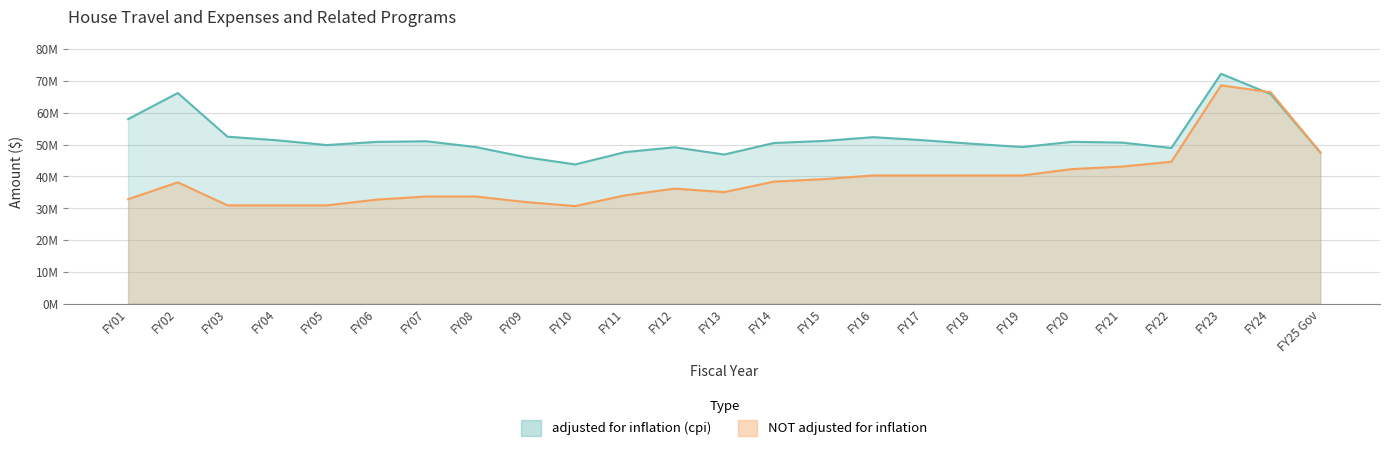

Which has a higher value, FY16 or FY21?

FY16